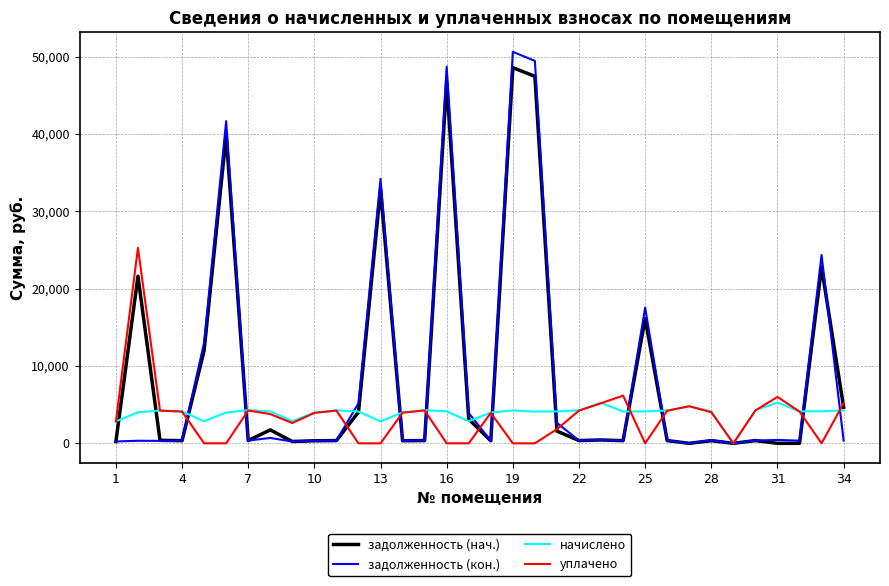

Which series has the widest spread of values?

задолженность (кон.)